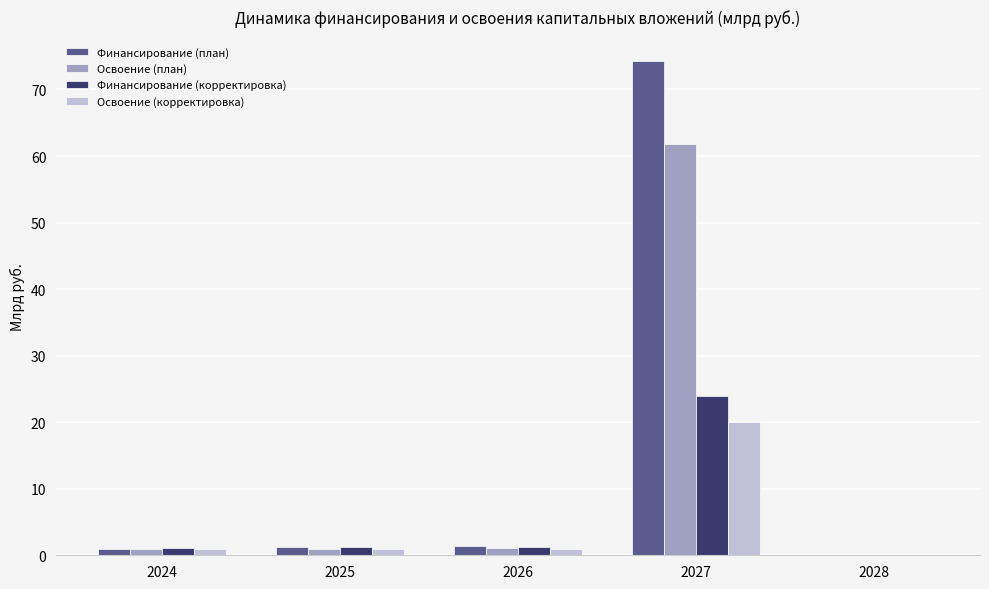

What is the sum of all Освоение (корректировка) values?

22.9